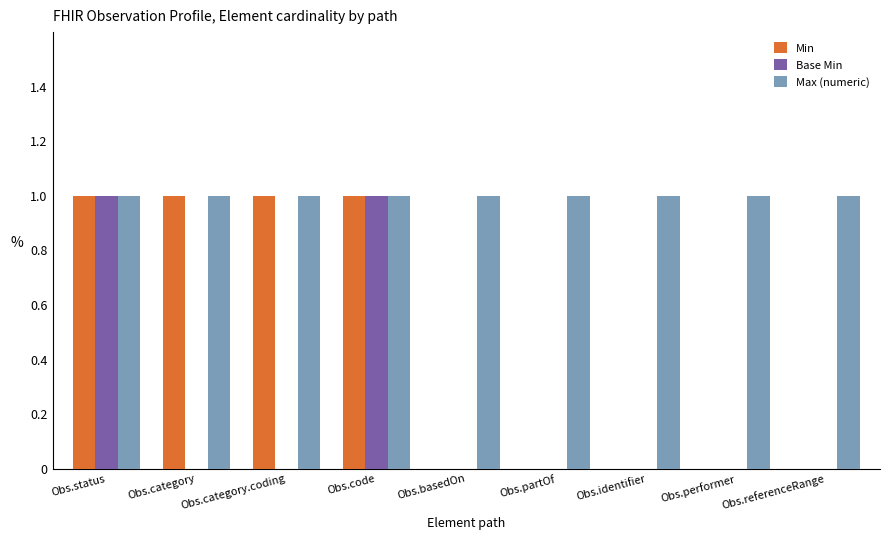

Reading right to left, extract all data points from this chart.

Min: Obs.referenceRange=0	Obs.performer=0	Obs.identifier=0	Obs.partOf=0	Obs.basedOn=0	Obs.code=1	Obs.category.coding=1	Obs.category=1	Obs.status=1
Base Min: Obs.referenceRange=0	Obs.performer=0	Obs.identifier=0	Obs.partOf=0	Obs.basedOn=0	Obs.code=1	Obs.category.coding=0	Obs.category=0	Obs.status=1
Max (numeric): Obs.referenceRange=1	Obs.performer=1	Obs.identifier=1	Obs.partOf=1	Obs.basedOn=1	Obs.code=1	Obs.category.coding=1	Obs.category=1	Obs.status=1